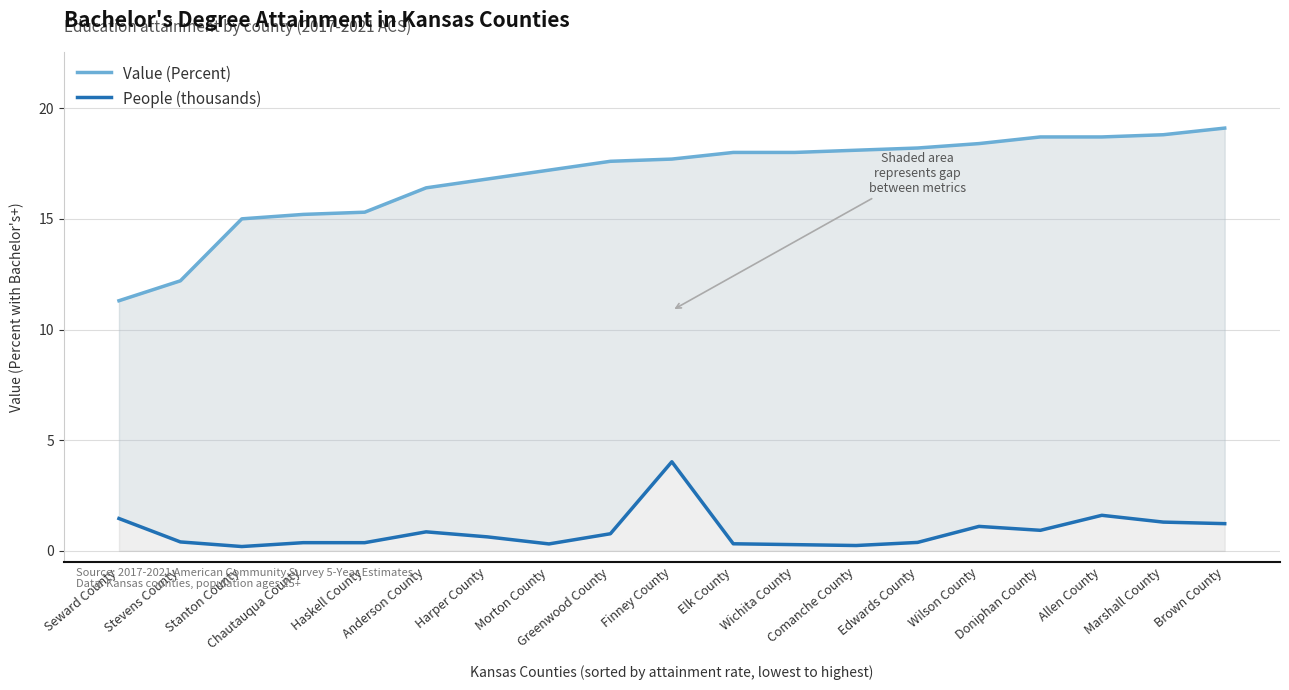

How many categories are shown in the chart?

19